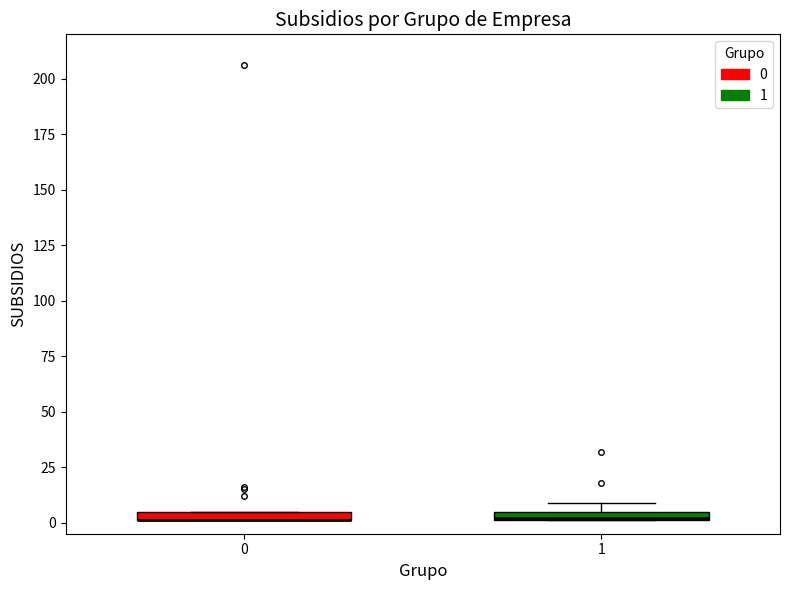

Where is the upper edge of the box at x = 0 on the y-axis? The values are not printed on the chart, so give them approximately, as read against the axis.

5